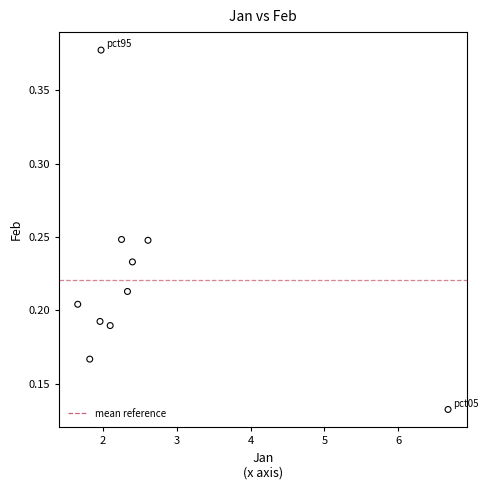

What is the range of X values (max minus min)?

5.0